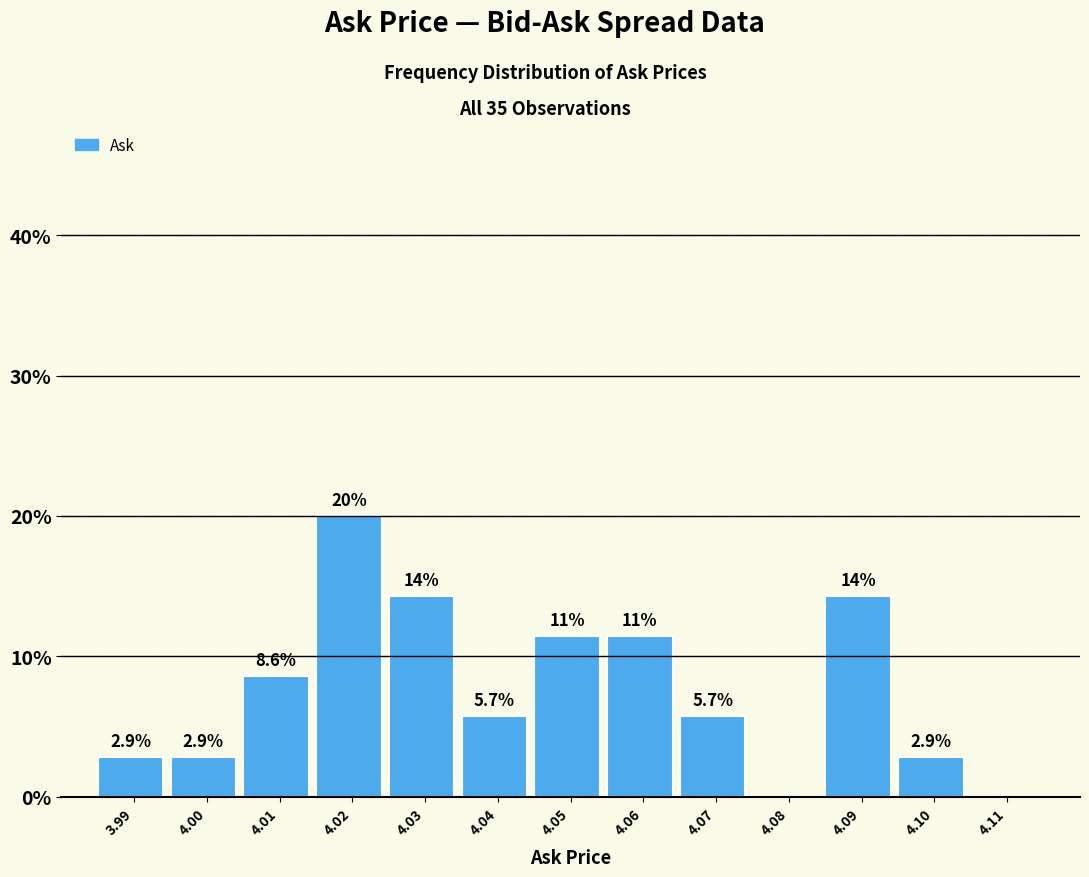

Over which range of the x-axis is the bar tallest?

4.015 to 4.025